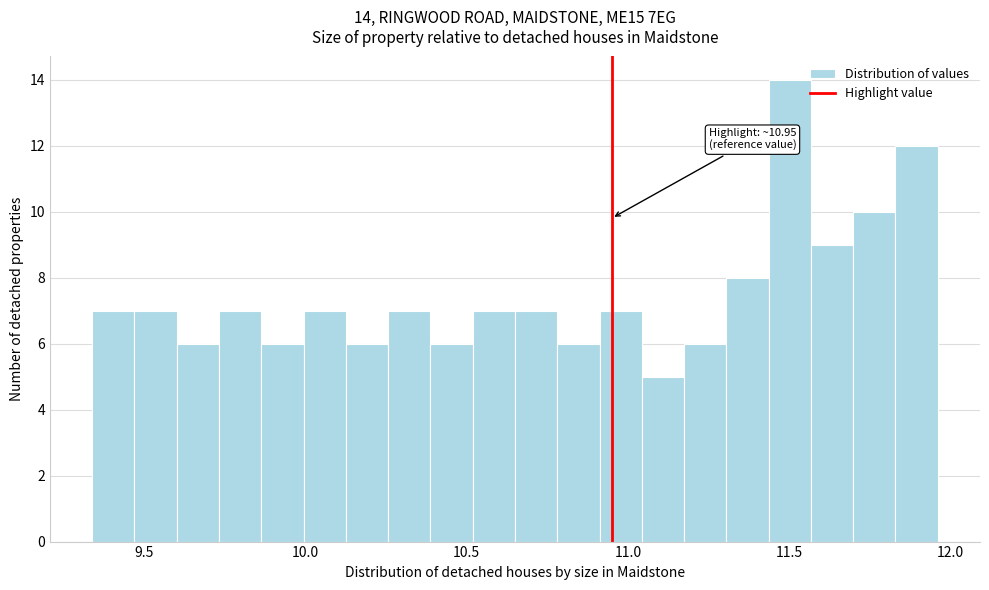

Around what value on the x-axis is the tallest bar? Give the approximate position of its centre, as read against the axis.

11.50